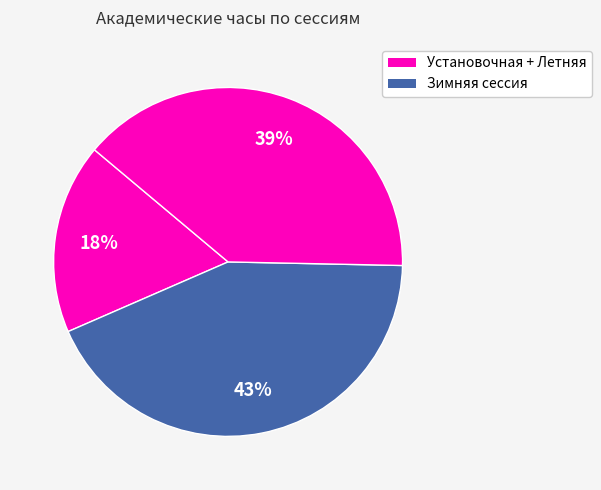

Count the number of slices in the pie.

3